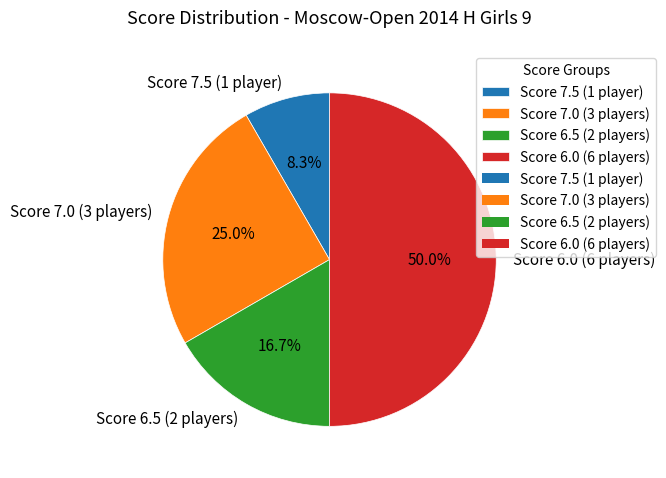

Is Score 7.0 (3 players) the majority of the pie?

No